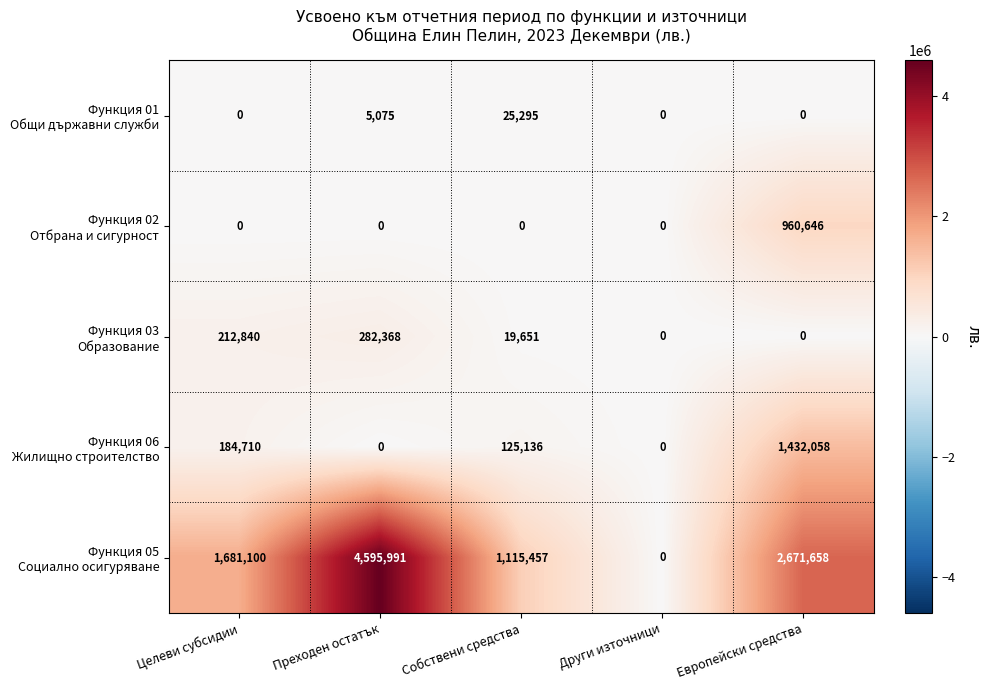

What is the spread (max minus min) of values at Целеви субсидии?

1681100